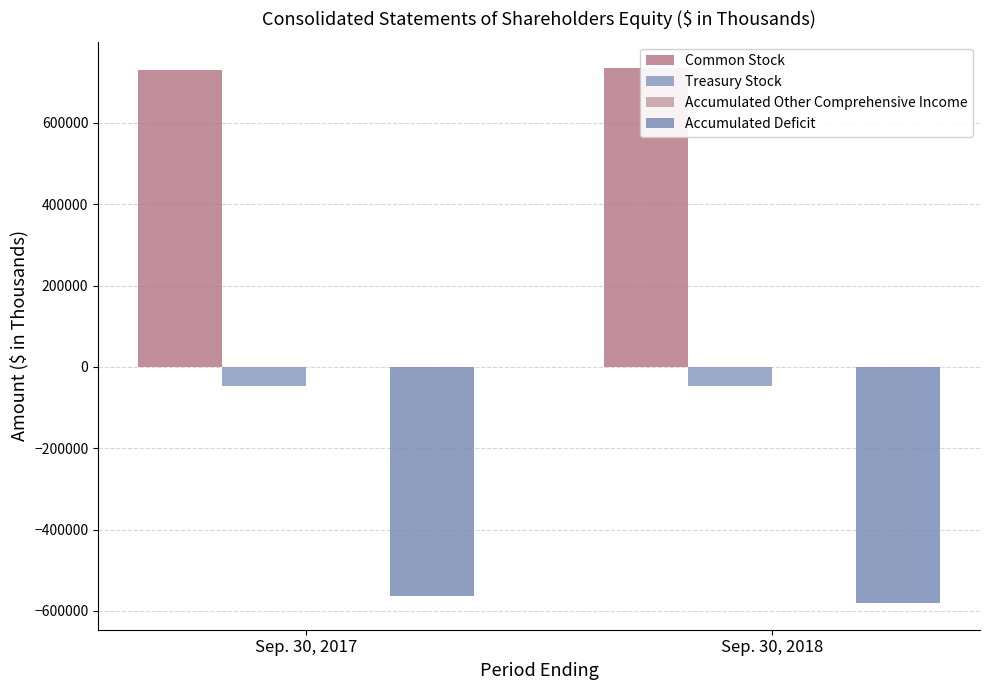

How many bars are there in total?

8